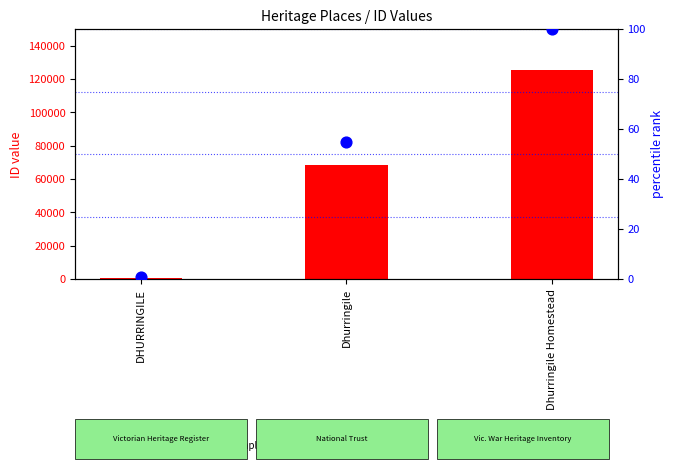

Which series reaches the minimum Y coordinate?

percentile rank within the sample